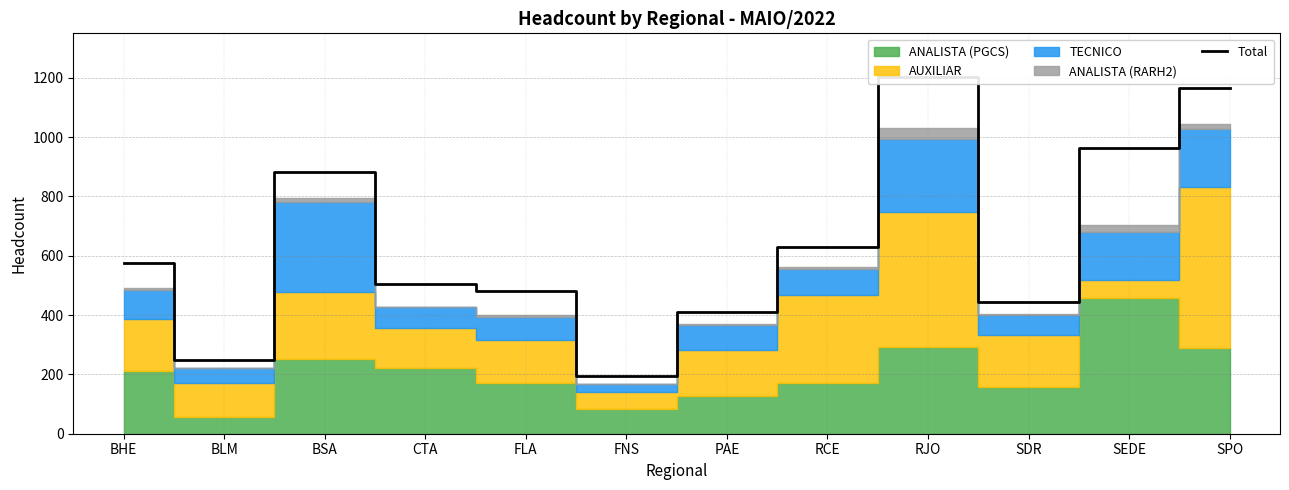

Which has a higher value, CTA or RJO?

RJO